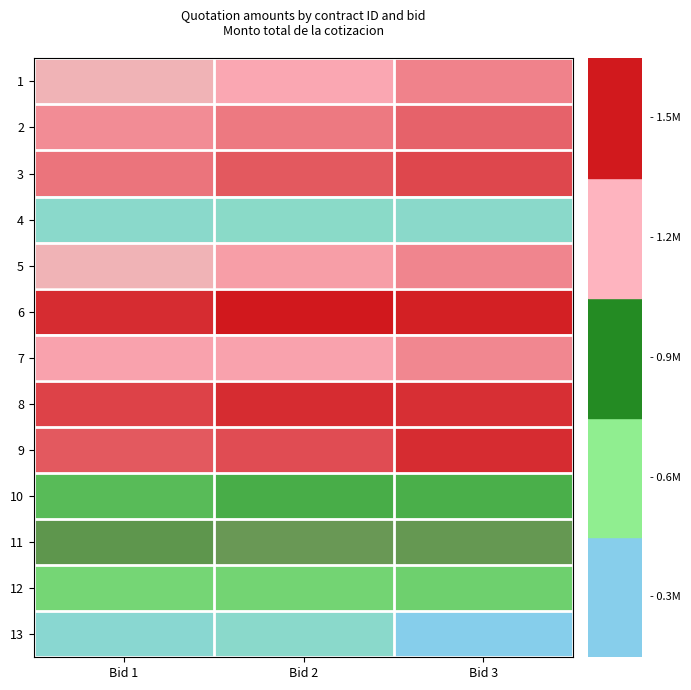

Reading left to right, extract all data points from this chart.

1: Bid 1=1165000.0	Bid 2=1227922.5	Bid 3=1323432.0
2: Bid 1=1299999.8	Bid 2=1348011.1	Bid 3=1404354.5
3: Bid 1=1359994.9	Bid 2=1430993.5	Bid 3=1474141.0
4: Bid 1=138479.3	Bid 2=150500.0	Bid 3=148900.0
5: Bid 1=1169701.5	Bid 2=1252542.4	Bid 3=1314374.0
6: Bid 1=1540170.7	Bid 2=1594536.0	Bid 3=1570013.6
7: Bid 1=1242908.4	Bid 2=1244531.8	Bid 3=1308029.9
8: Bid 1=1488446.3	Bid 2=1539111.2	Bid 3=1537580.0
9: Bid 1=1430957.8	Bid 2=1462223.8	Bid 3=1539086.8
10: Bid 1=603123.4	Bid 2=655530.5	Bid 3=648041.9
11: Bid 1=904100.8	Bid 2=924642.3	Bid 3=918154.2
12: Bid 1=497471.0	Bid 2=500257.4	Bid 3=522991.0
13: Bid 1=117846.0	Bid 2=142500.0	Bid 3=0.0